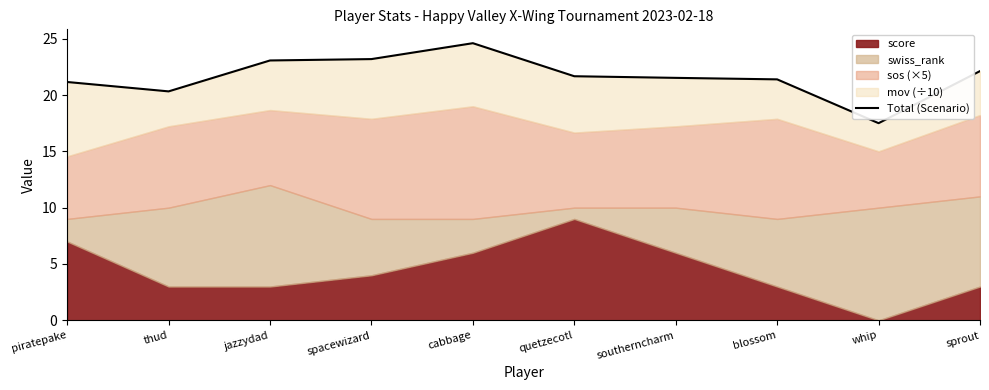

How many interior local peaks (higher than both neighbors) does the data have?

1